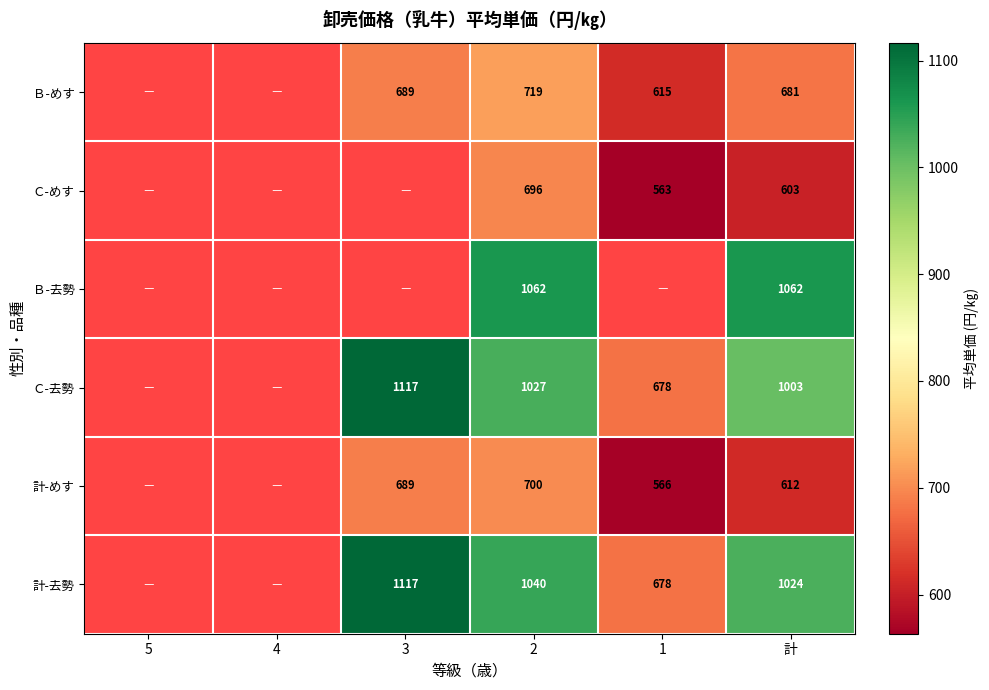

How many distinct data groups are displayed?

6